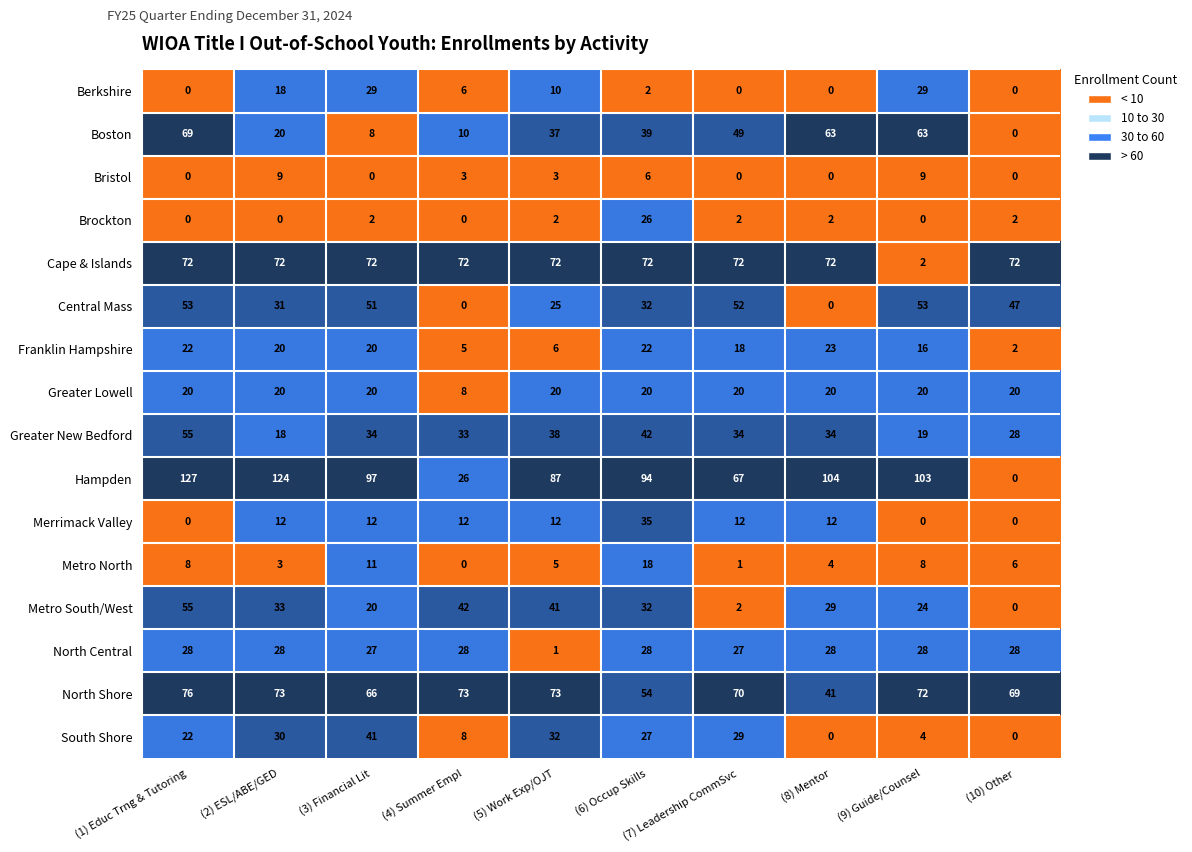

What is the difference between the Boston values at (4) Summer Empl and (2) ESL/ABE/GED?

10